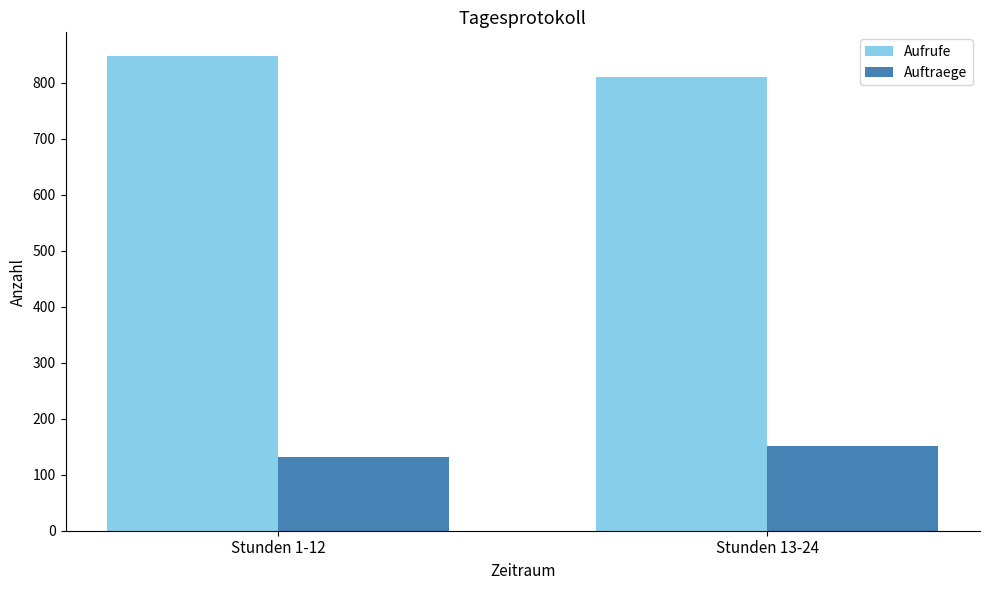

Reading left to right, transcribe all the data shown in this chart.

Aufrufe: 848	810
Auftraege: 131	152